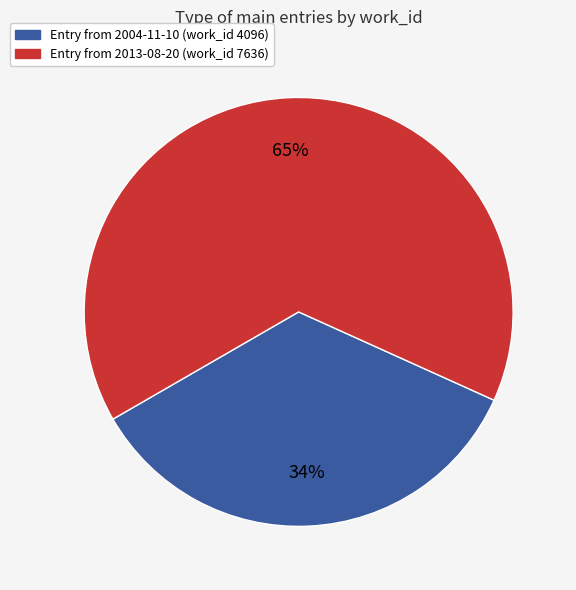

Rank the categories by value from lowest to highest.

2004-11-10, 2013-08-20